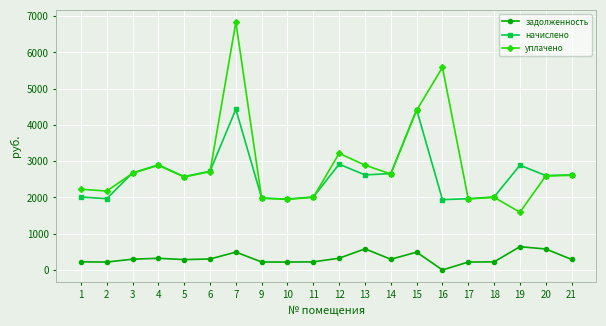

True or false: задолженность and начислено intersect in this chart.

False